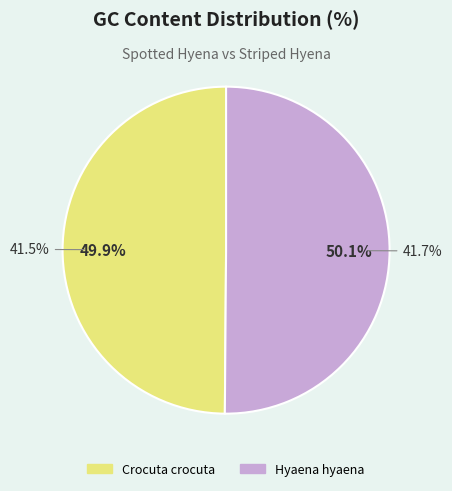

How many slices are in this pie chart?

2